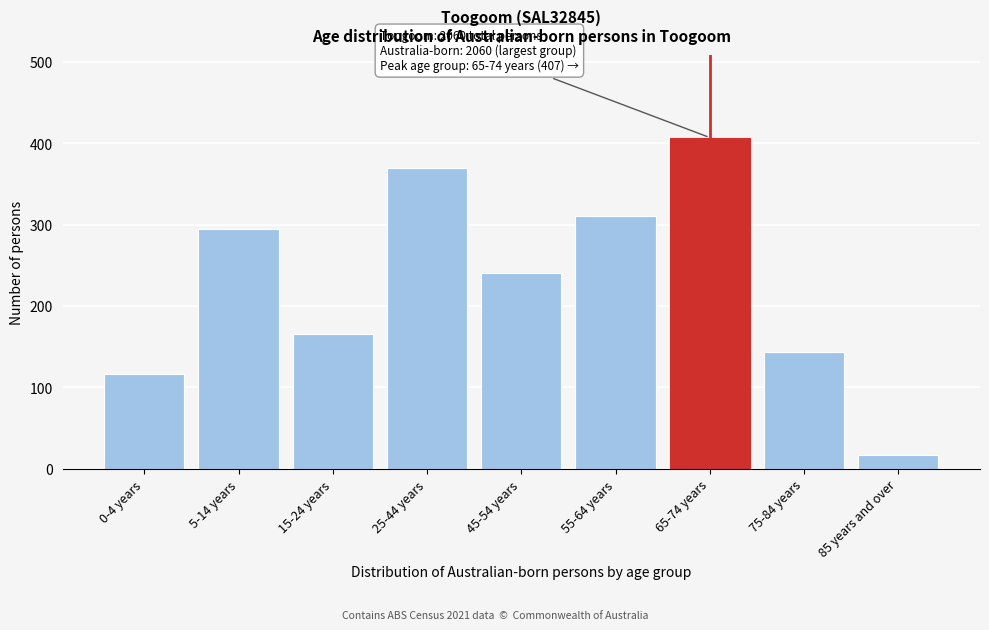

Reading left to right, what are all the values shown in this chart?

0-4 years=117	5-14 years=294	15-24 years=166	25-44 years=370	45-54 years=240	55-64 years=310	65-74 years=407	75-84 years=143	85 years and over=17